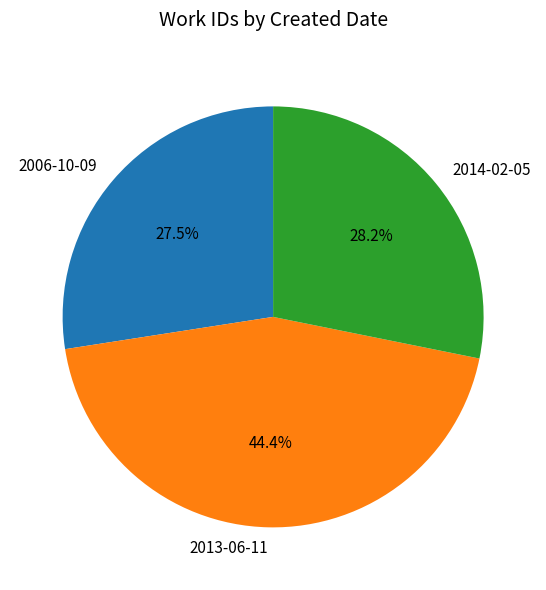

To the nearest percent, what portion does 2014-02-05 represent?

28%